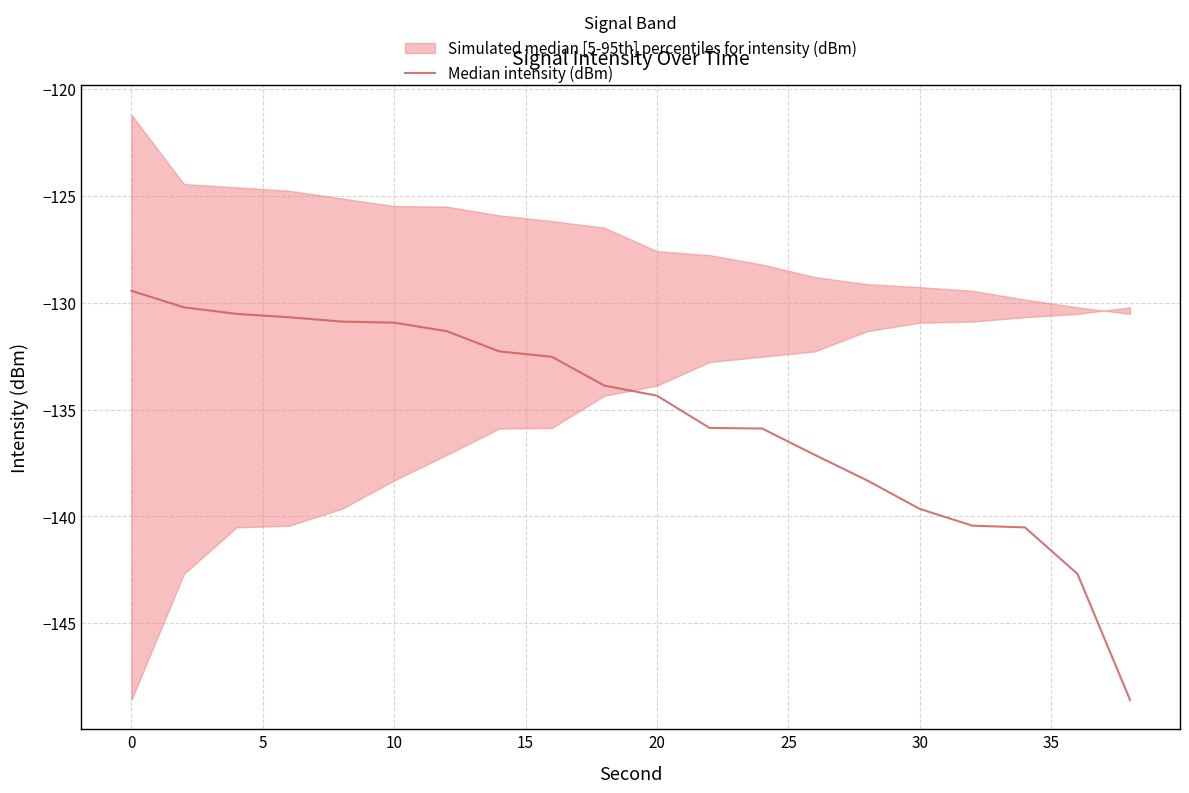

Does the chart display data point markers on the line(s)?

No